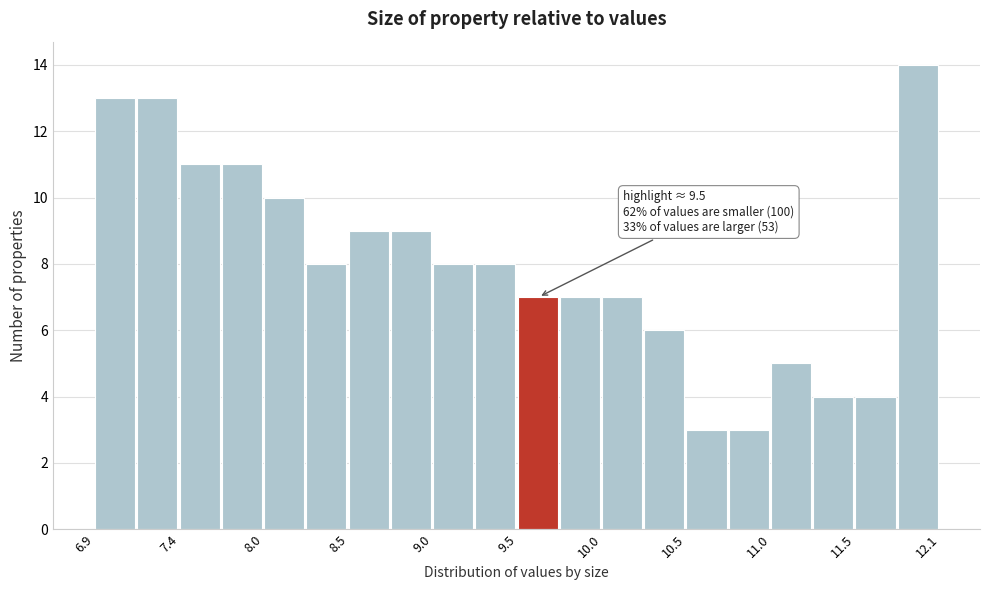

Around what value on the x-axis is the tallest bar? Give the approximate position of its centre, as read against the axis.

11.9